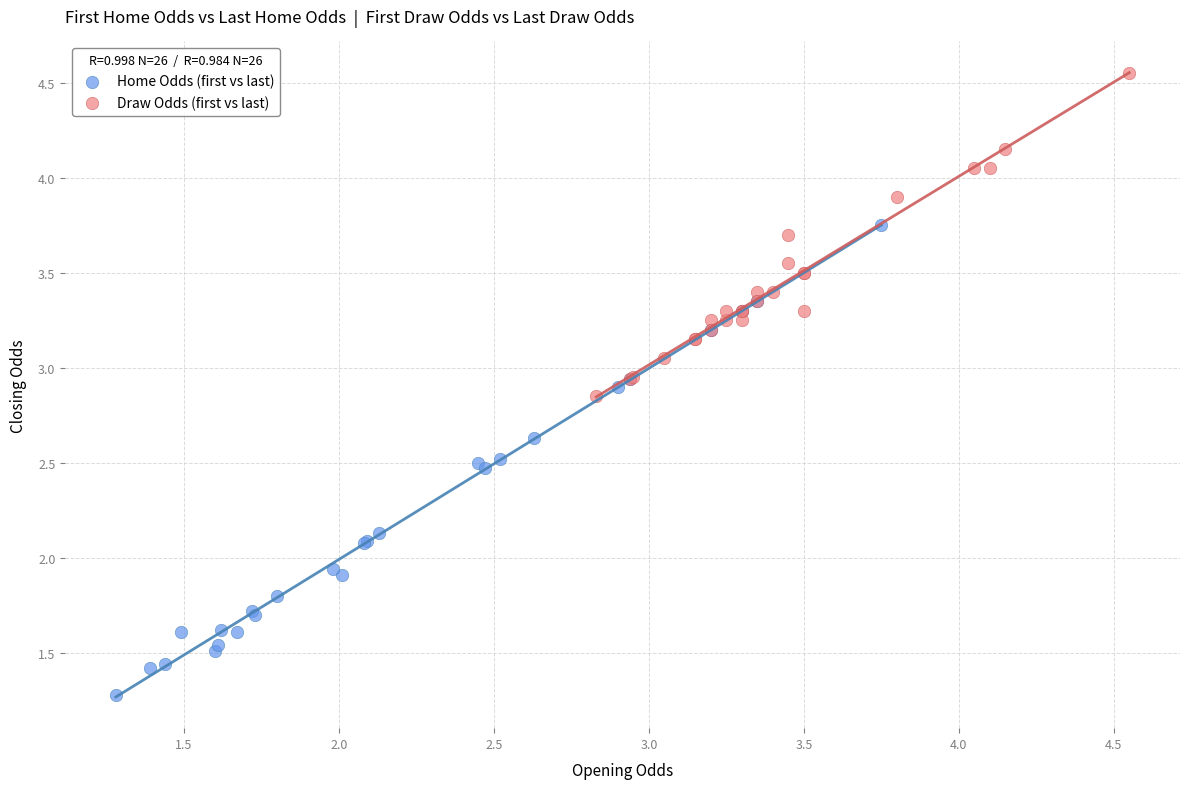

Which series has the widest spread of Y values?

Home Odds (first vs last)